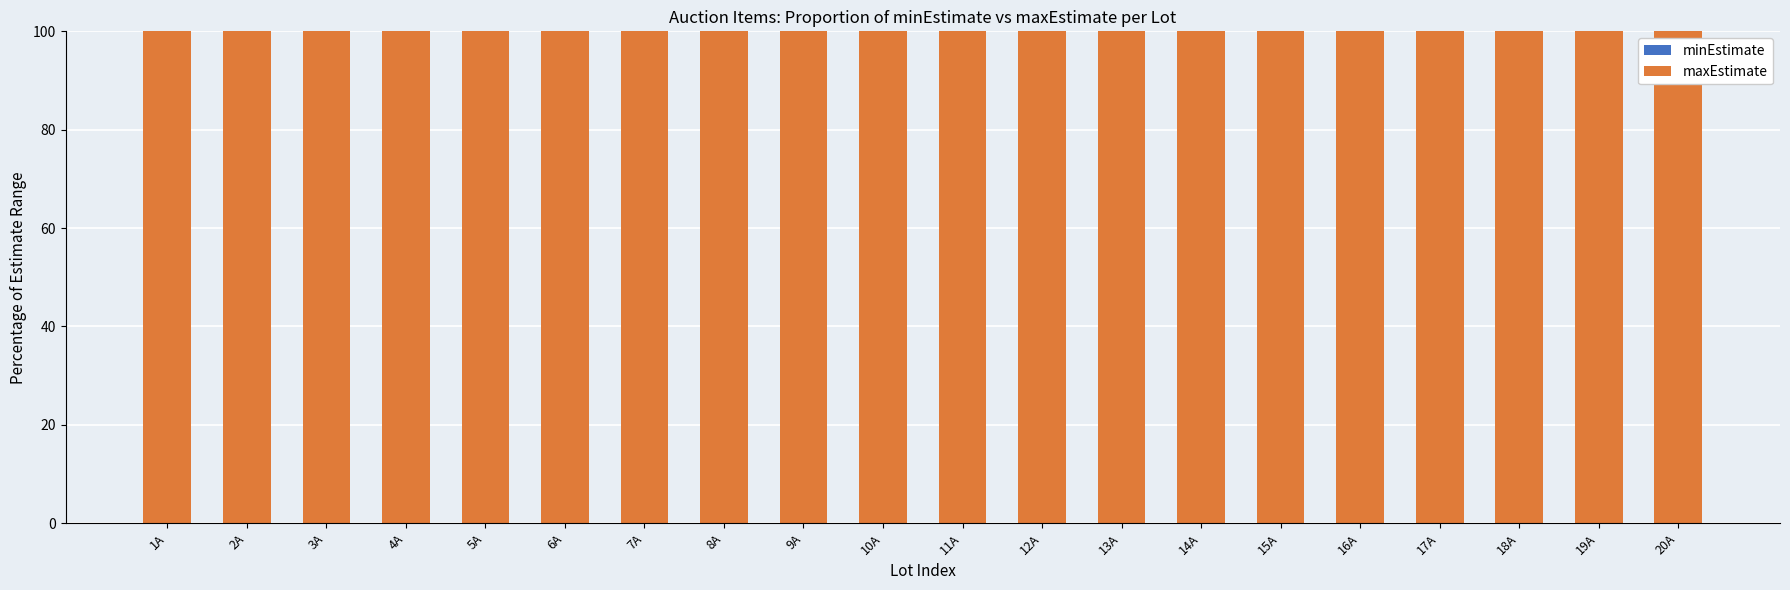

What is the label of the 14th bar from the right?

7A